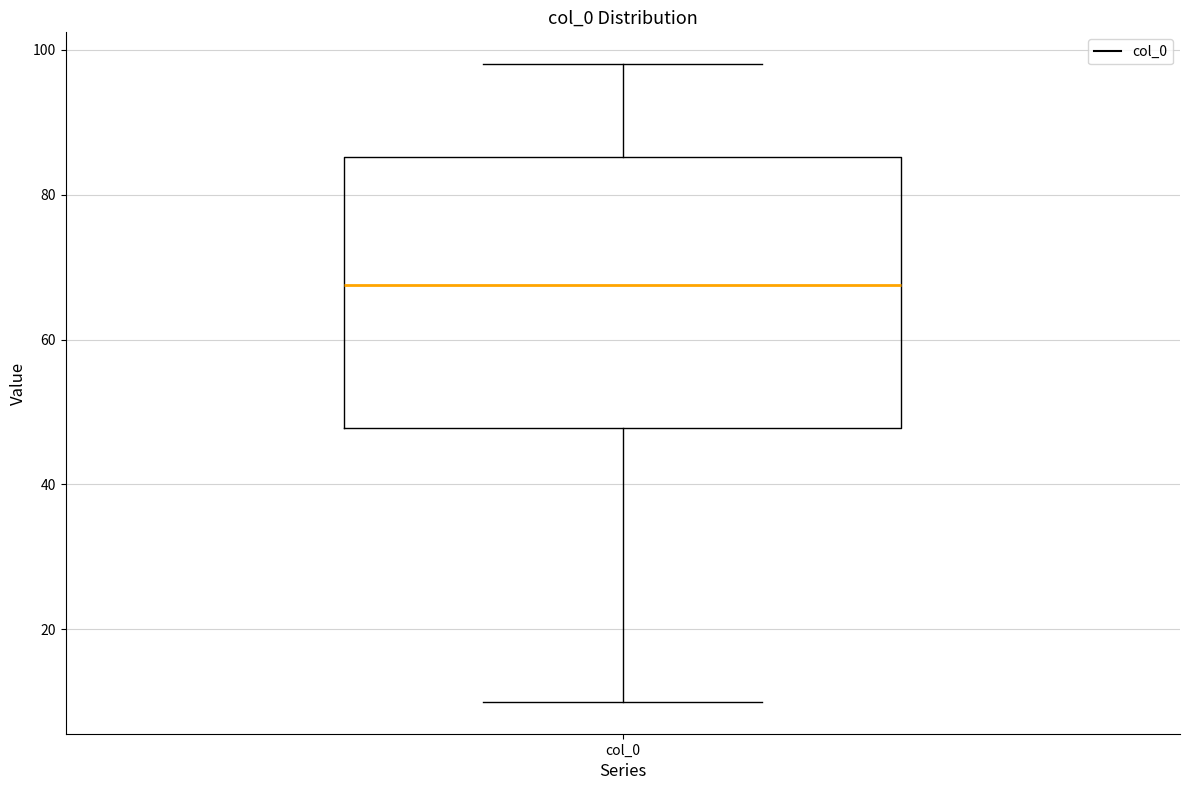

Read this box plot against the y-axis: the position of the median line, the range covered by the box, and the ends of both whiskers. The values are not printed on the chart, so give them approximately, as read against the axis.

median 68, box 48 to 86, whiskers 10 to 98